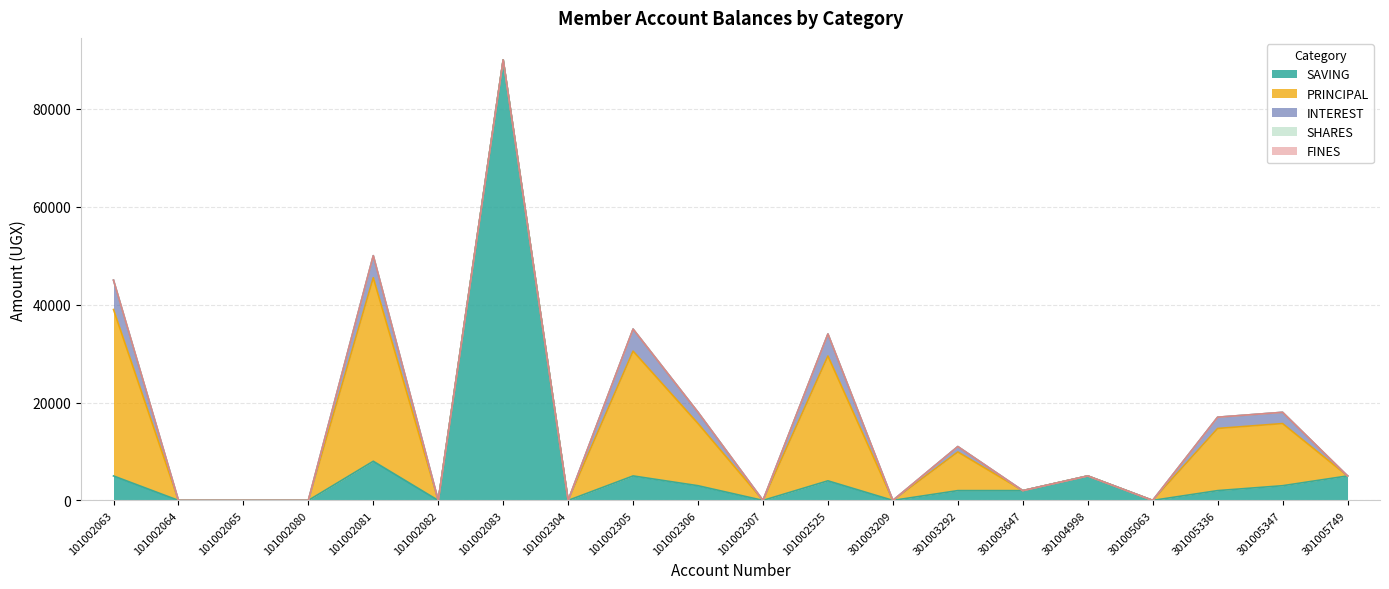

Which series has the largest total across all categories?

PRINCIPAL